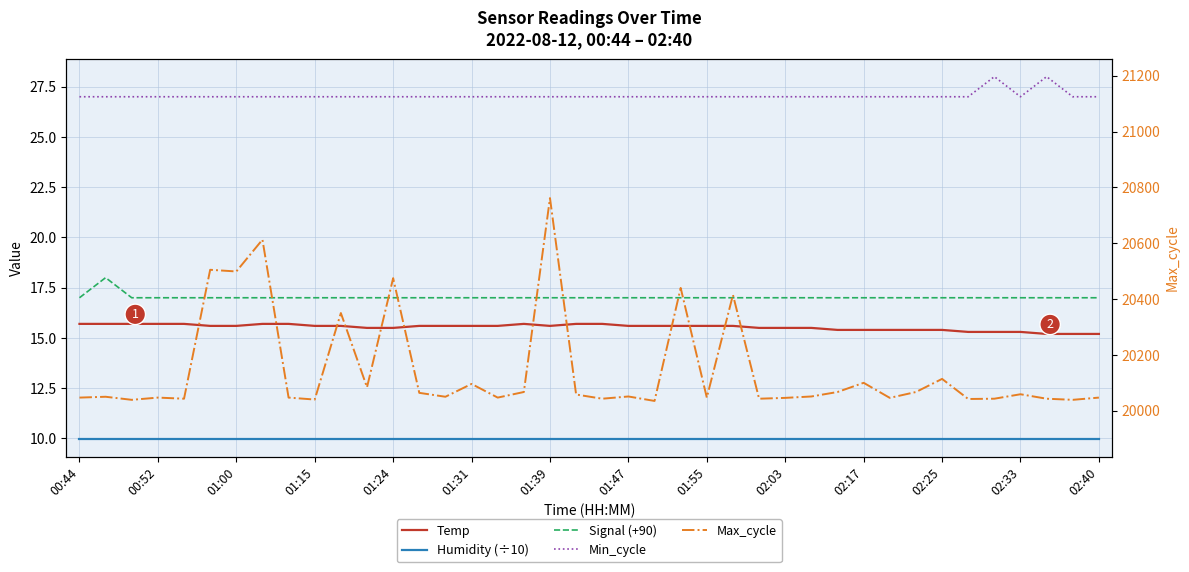

Which series has the largest total across all categories?

Max_cycle